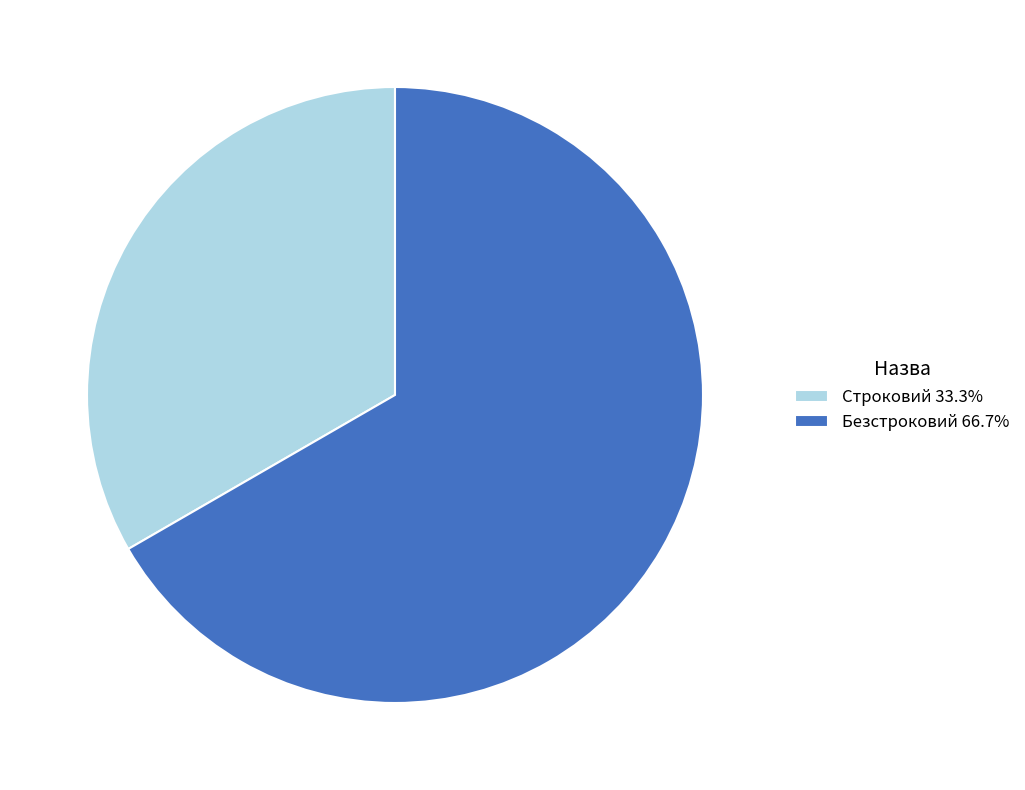

The Безстроковий slice represents 67% of the pie. True or false?

True